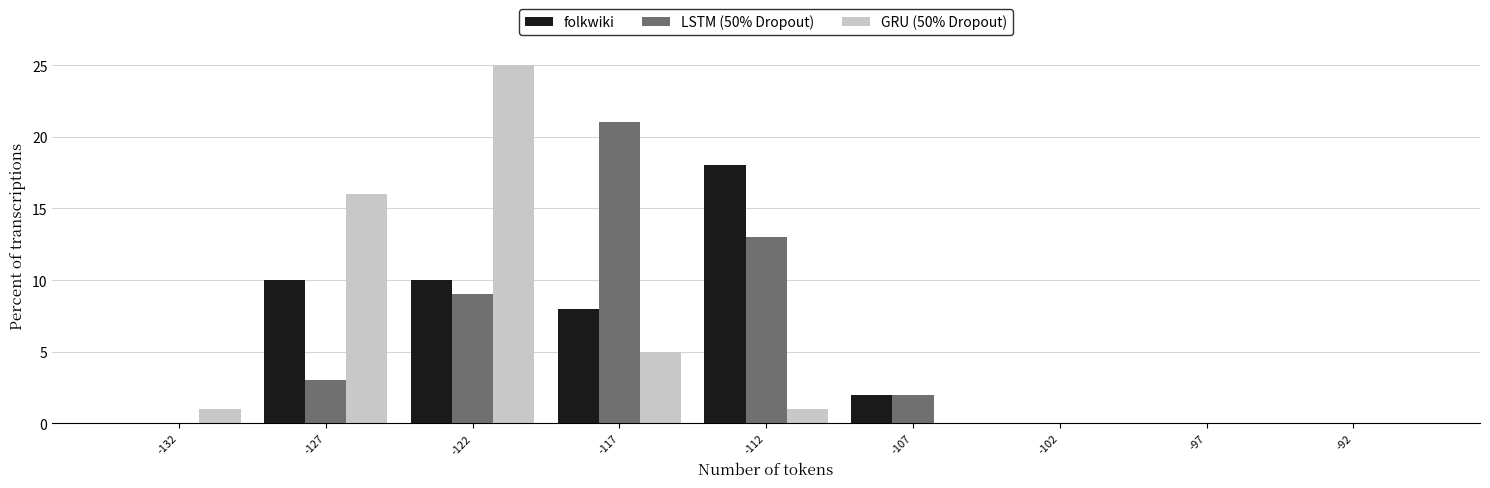

Reading left to right, list all the values displayed in this chart.

folkwiki: -132=0	-127=10	-122=10	-117=8	-112=18	-107=2	-102=0	-97=0	-92=0
LSTM (50% Dropout): -132=0	-127=3	-122=9	-117=21	-112=13	-107=2	-102=0	-97=0	-92=0
GRU (50% Dropout): -132=1	-127=16	-122=25	-117=5	-112=1	-107=0	-102=0	-97=0	-92=0